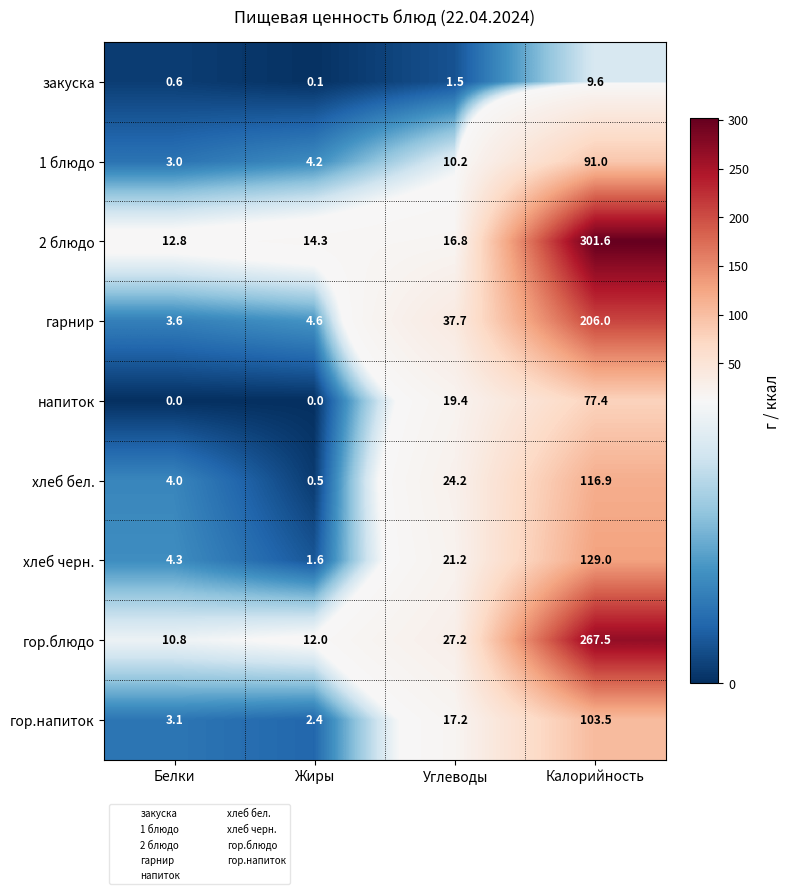

Which series has the largest range (max minus min)?

2 блюдо